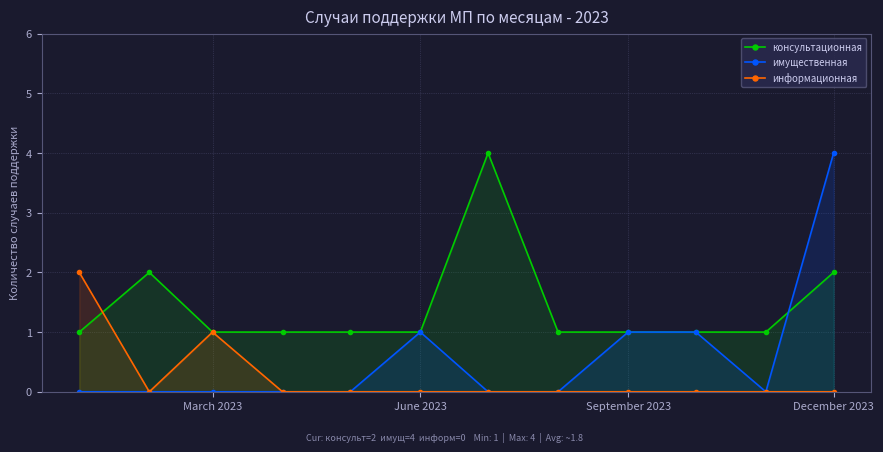

The value of информационная at December 2023 is 0. True or false?

True